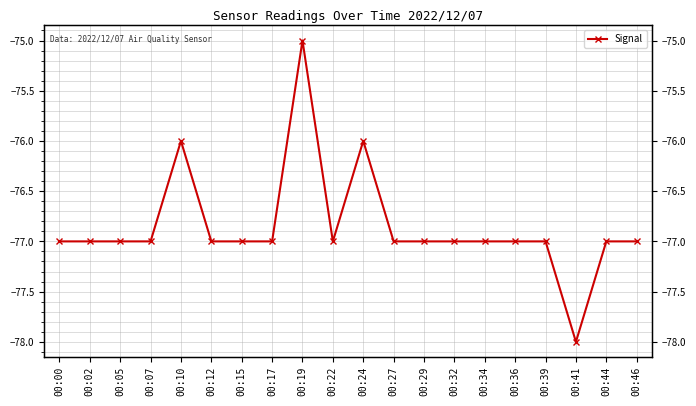

The value at 00:24 is -118. True or false?

False